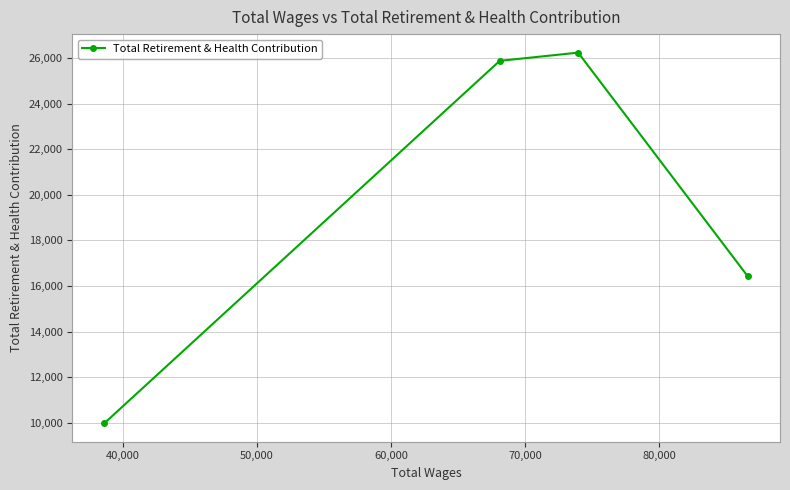

What is the value of the 3rd point from the left?

26234